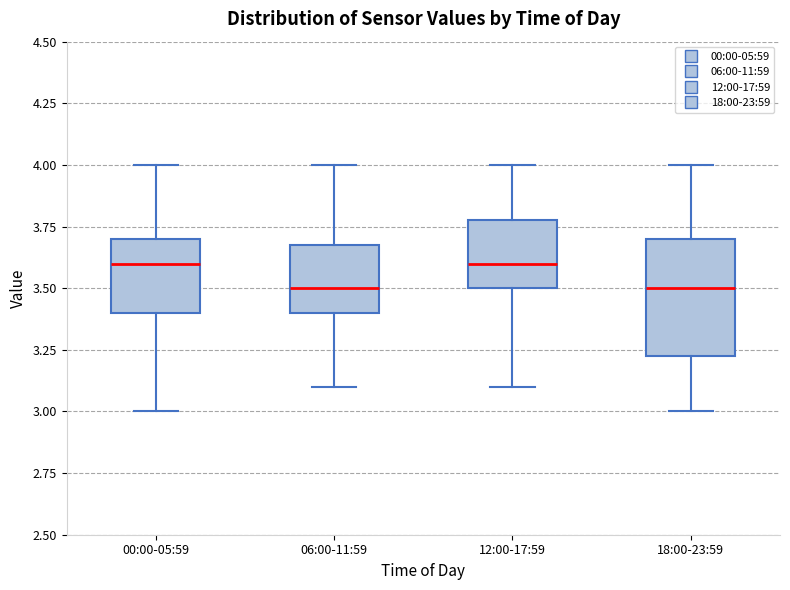

Reading left to right, read every box against the y-axis: the position of its median line, the range the box covers, and the ends of its whiskers. The values are not printed on the chart, so give them approximately, as read against the axis.

00:00-05:59: median 3.60, box 3.40 to 3.70, whiskers 3.00 to 4.00
06:00-11:59: median 3.50, box 3.40 to 3.70, whiskers 3.10 to 4.00
12:00-17:59: median 3.60, box 3.50 to 3.80, whiskers 3.10 to 4.00
18:00-23:59: median 3.50, box 3.25 to 3.70, whiskers 3.00 to 4.00